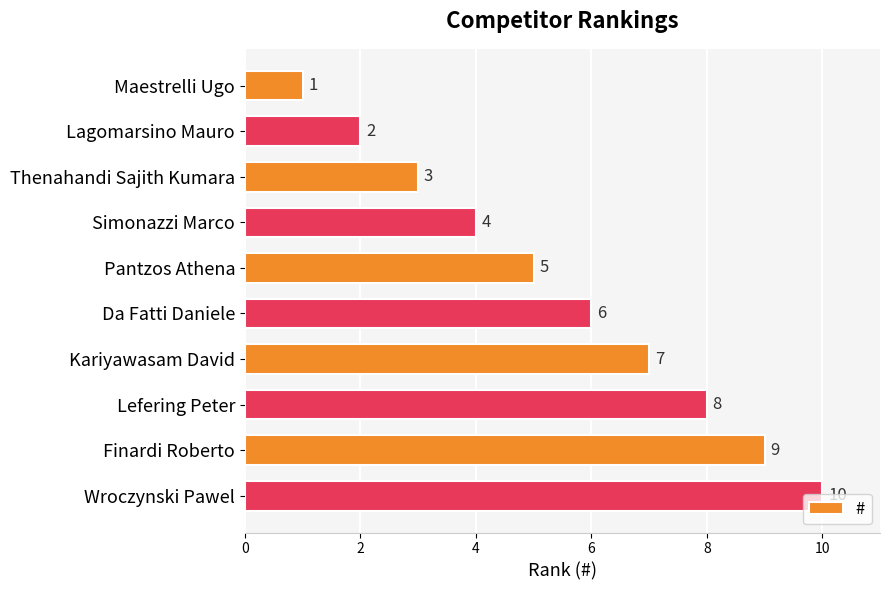

What is the ratio of the value at Finardi Roberto to the value at Thenahandi Sajith Kumara?

3.0